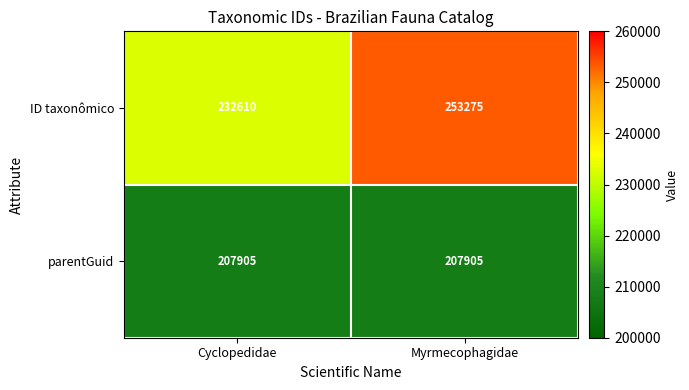

What is the sum of all ID taxonômico values?

485885